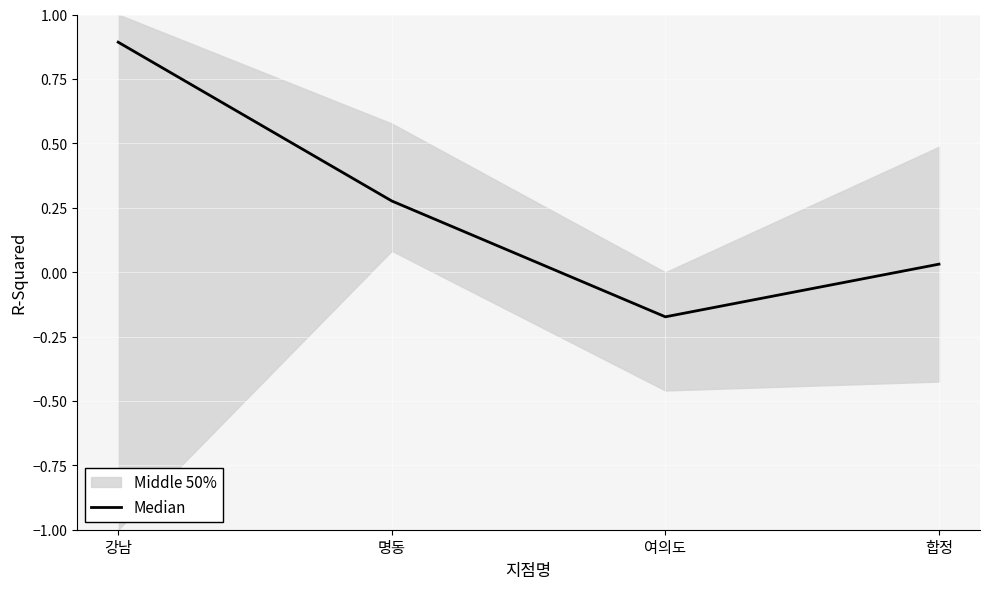

Is it true that the value at 합정 is 0.0?

True